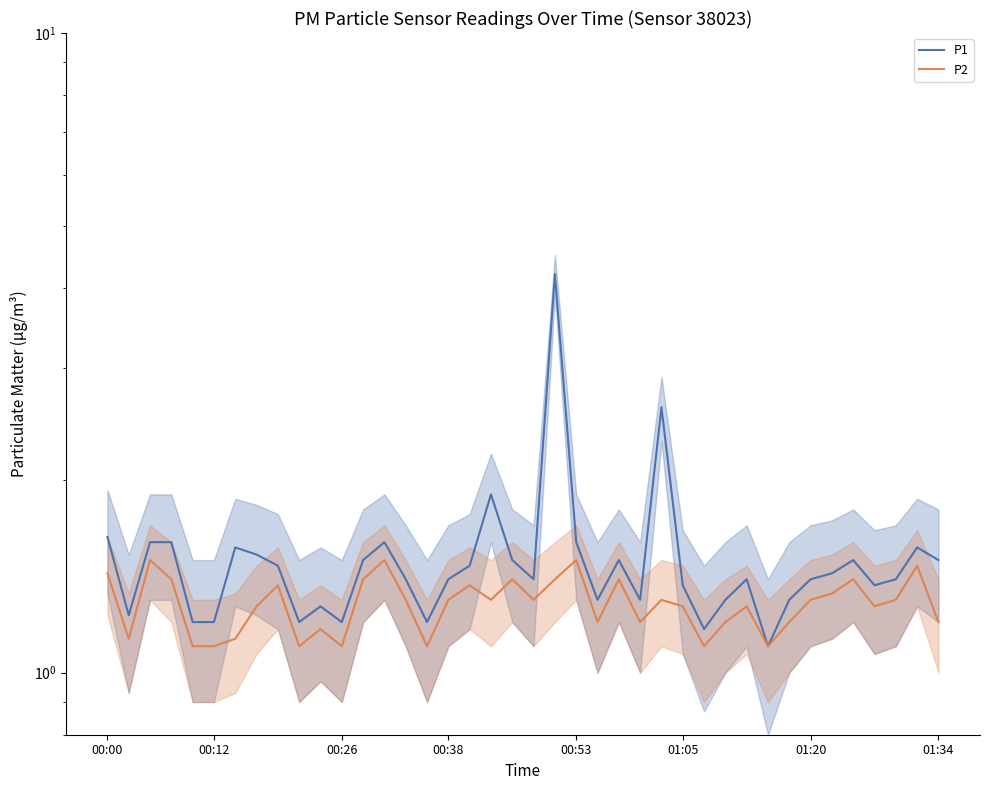

What is the difference between the second highest and second lowest values in the P1 series?

1.4